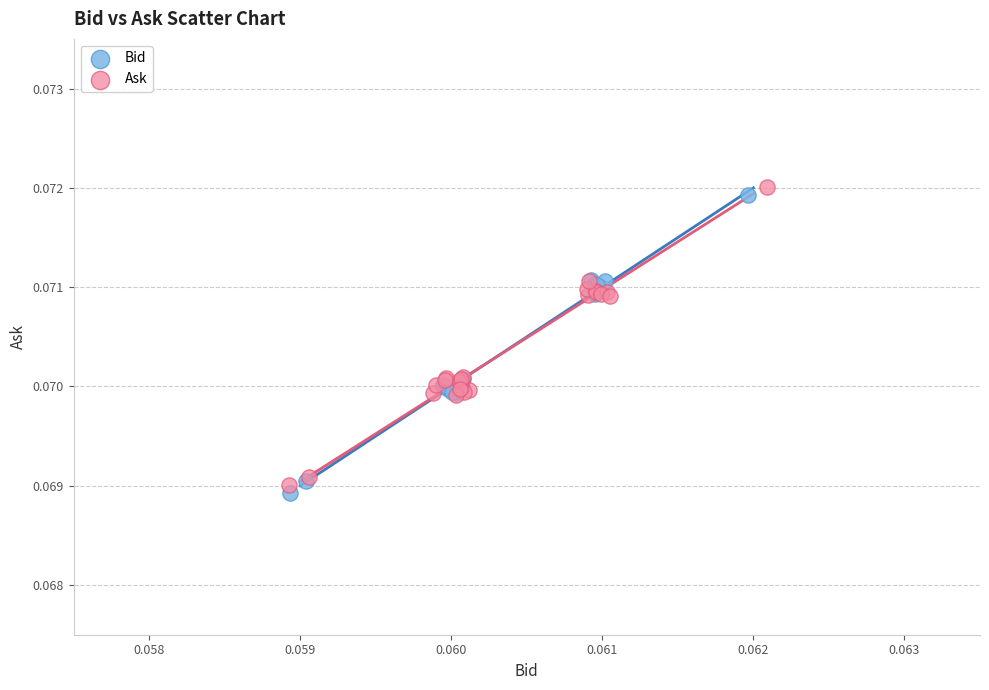

What are all the series names shown in the legend?

Bid, Ask